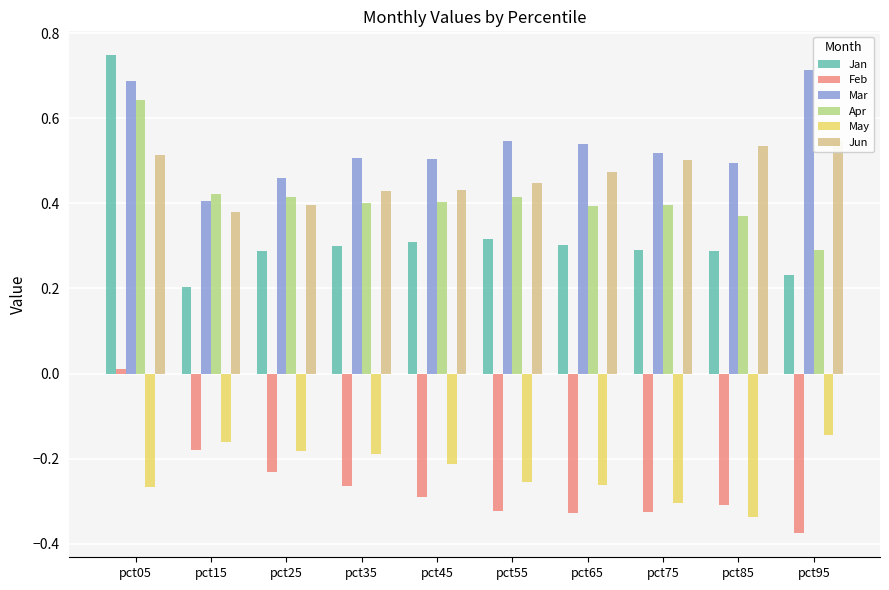

What is the sum of the Jun values at pct75 and pct15?

0.9